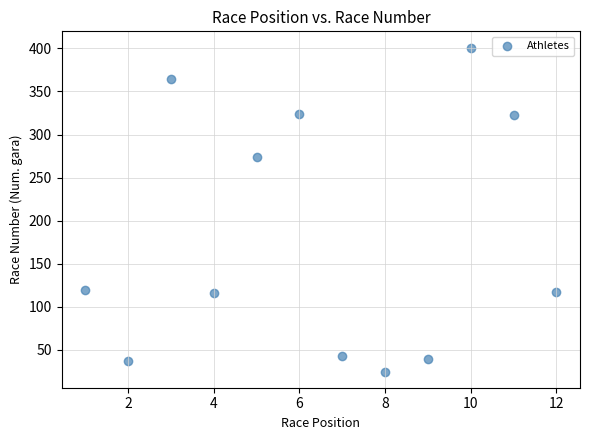

What is the range of X values (max minus min)?

11